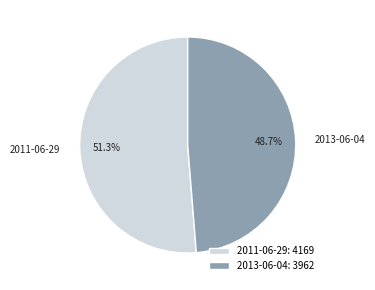

What is the smallest slice in the pie chart?

2013-06-04